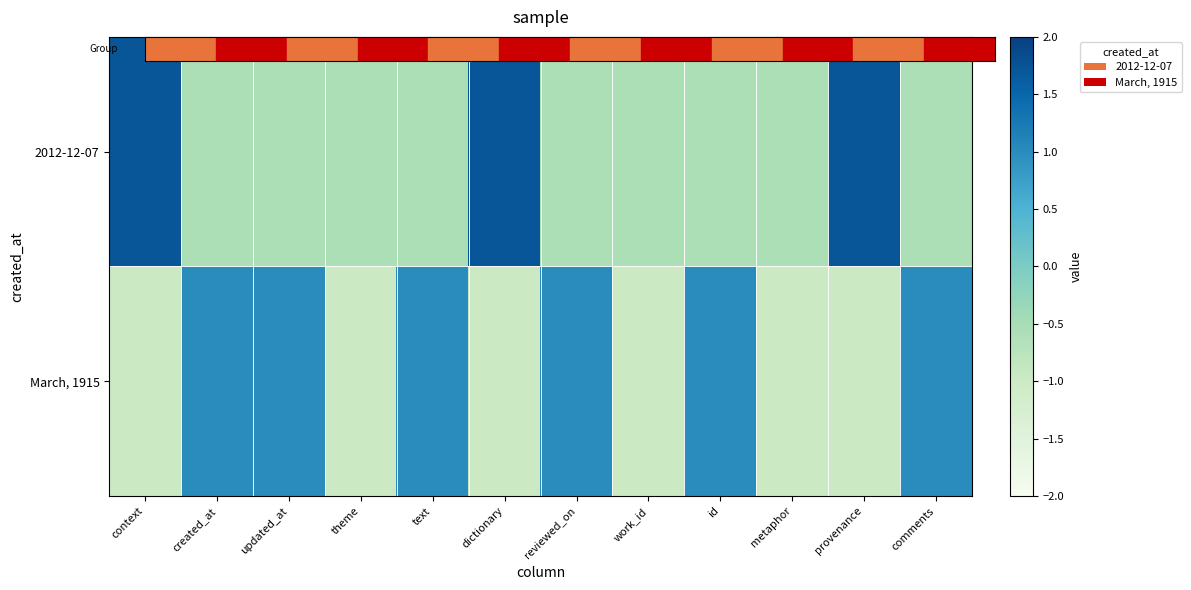

What is the greatest value displayed?

1.7